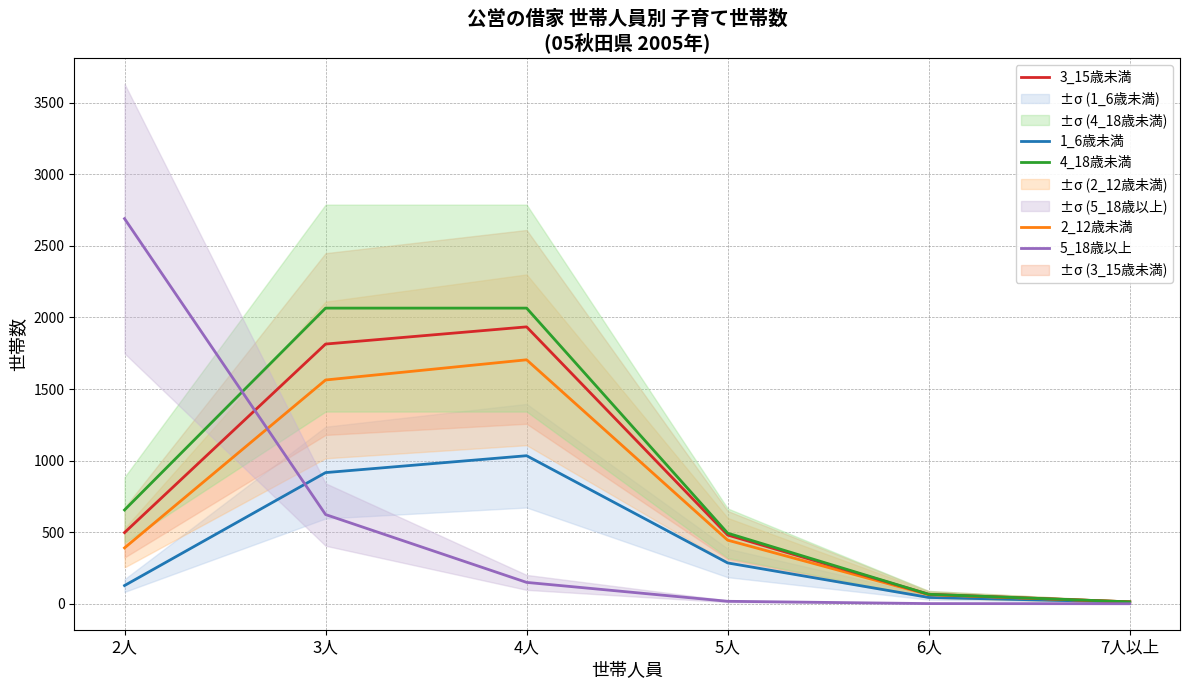

Reading right to left, what are all the values shown in this chart?

1_6歳未満: 12	44	285	1034	916	127
2_12歳未満: 13	63	444	1704	1563	390
3_15歳未満: 13	66	480	1934	1814	497
4_18歳未満: 13	66	493	2065	2065	655
5_18歳以上: 0	1	17	149	623	2690